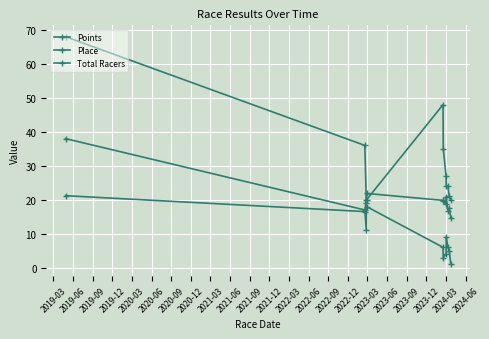

How many lines are shown in the chart?

3